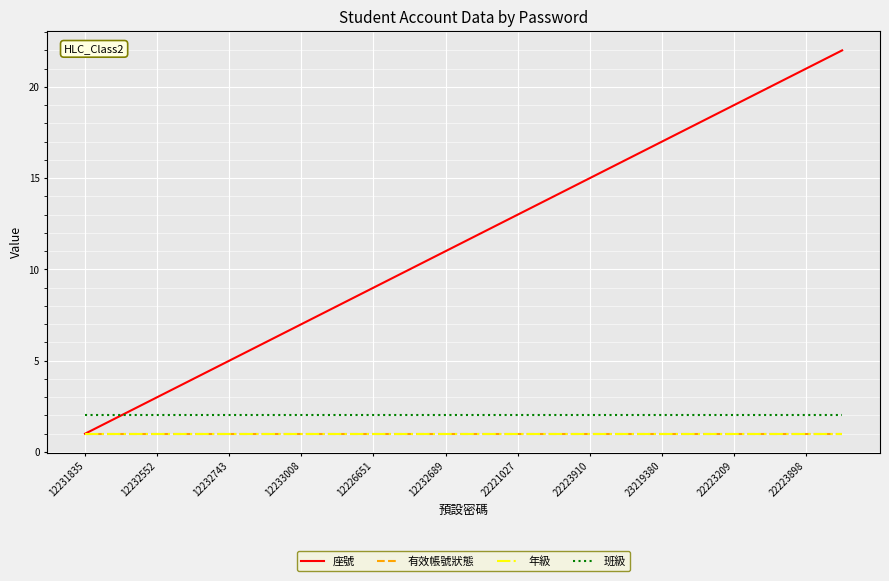

Does the chart display data point markers on the line(s)?

No